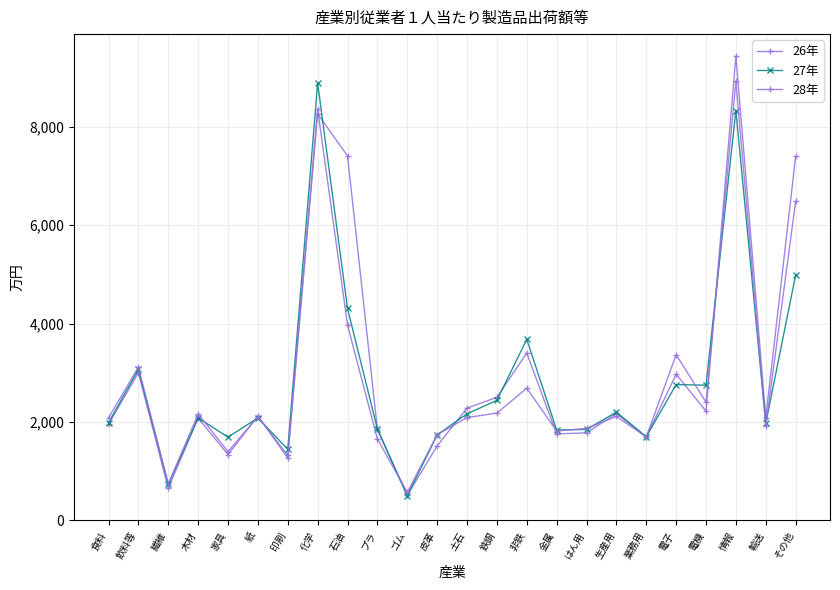

How many lines are shown in the chart?

3